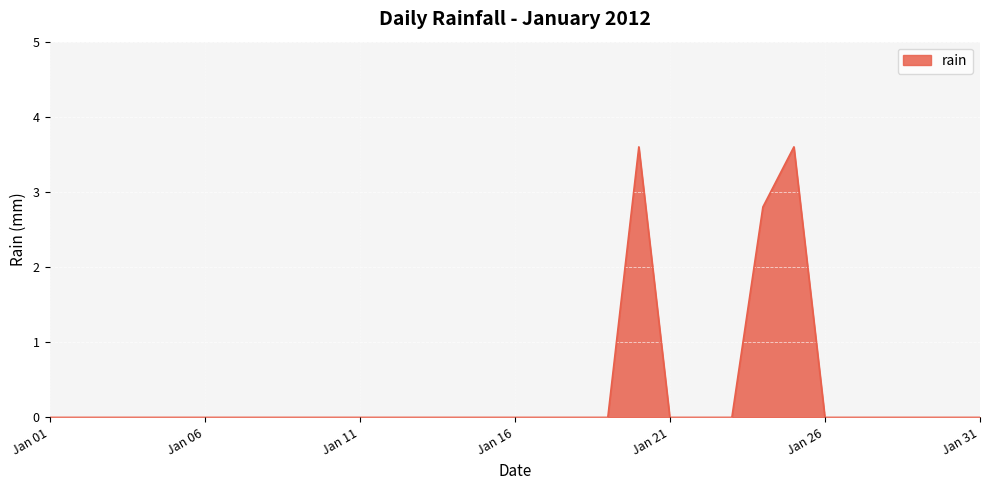

What is the average value?

0.3